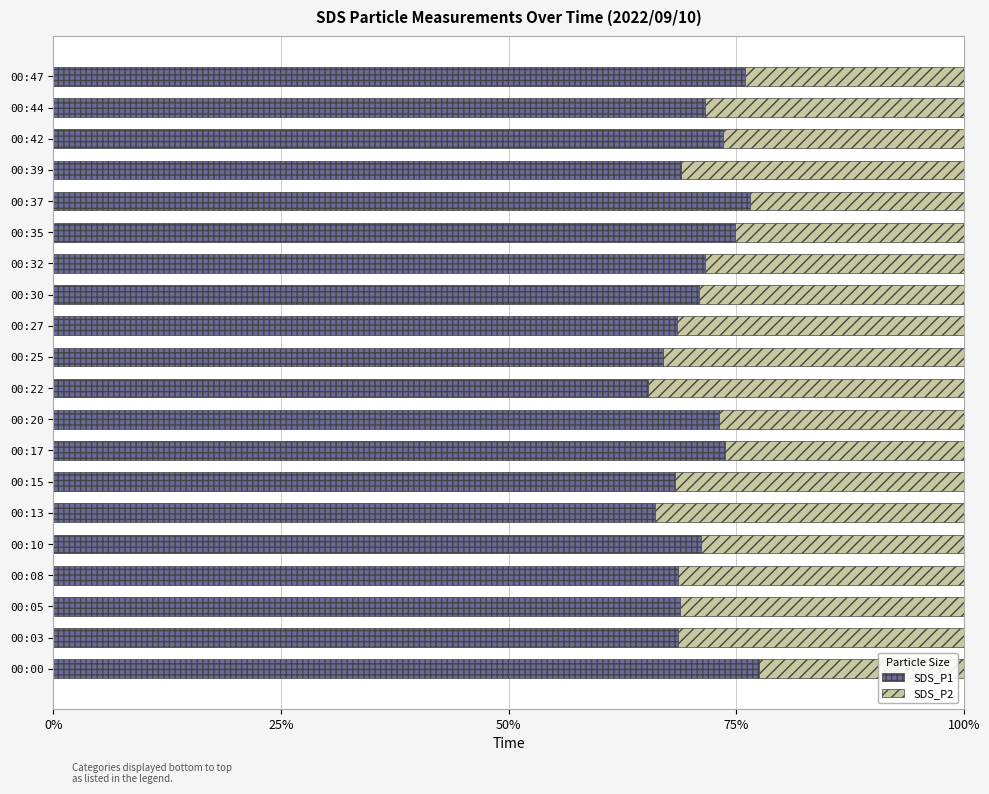

What is the approximate value of SDS_P1 at 00:10?

71.1